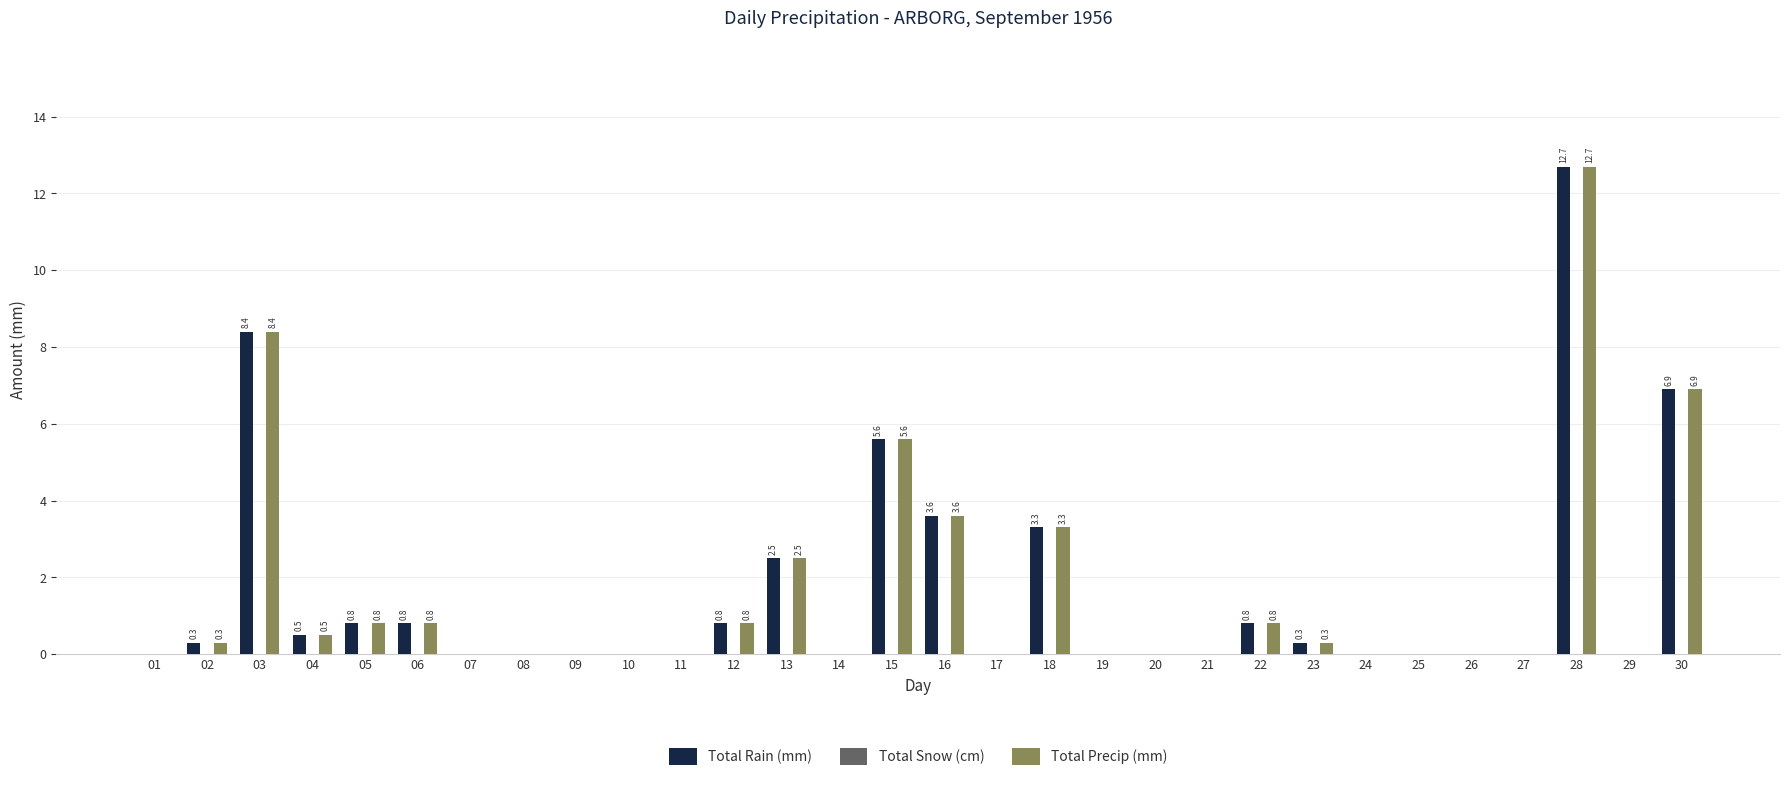

Is the value of Total Rain (mm) at 04 greater than the value of Total Precip (mm) at 09?

Yes